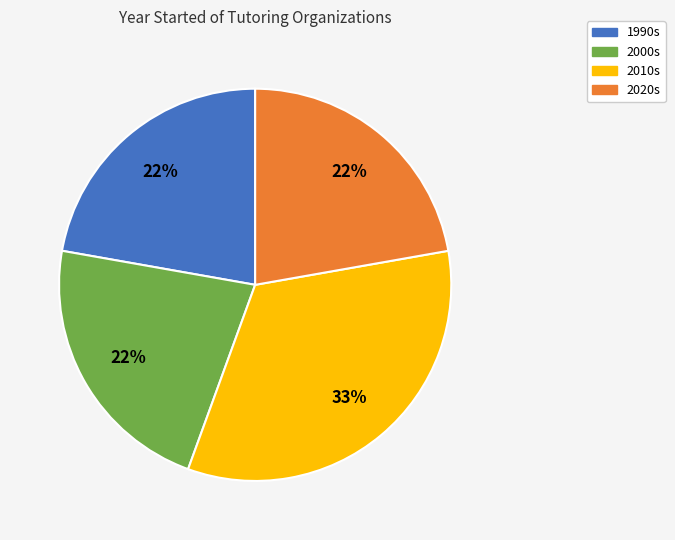

To the nearest percent, what is the difference between the largest and smallest slice percentages?

11%